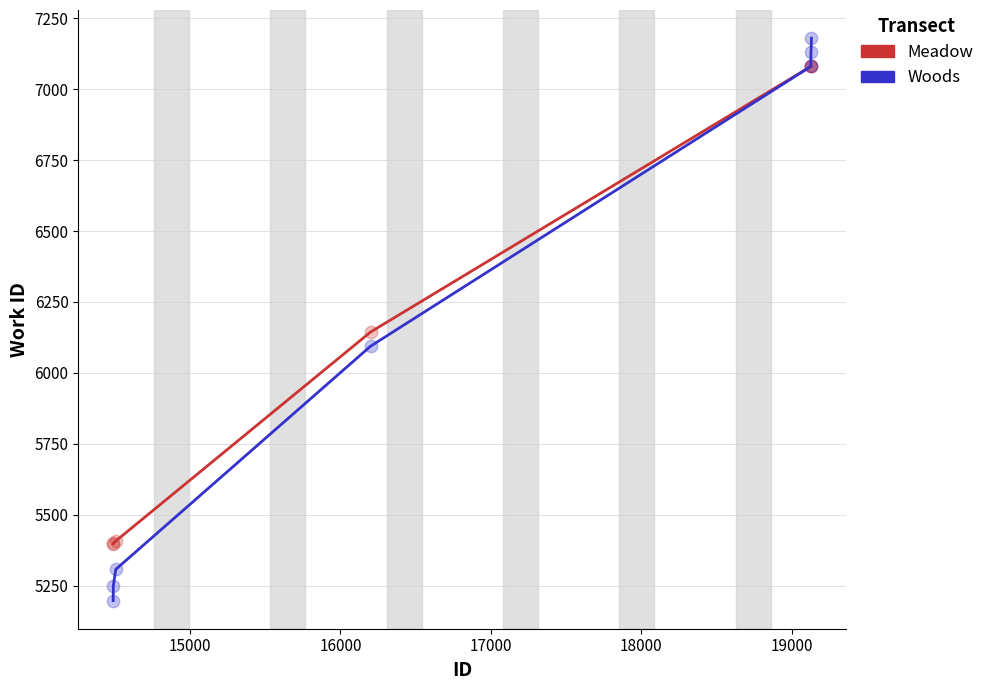

What is the greatest value displayed?

7180